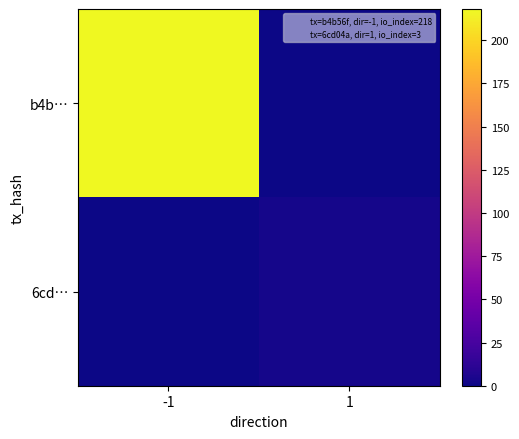

Which series has the widest spread of values?

b4b…